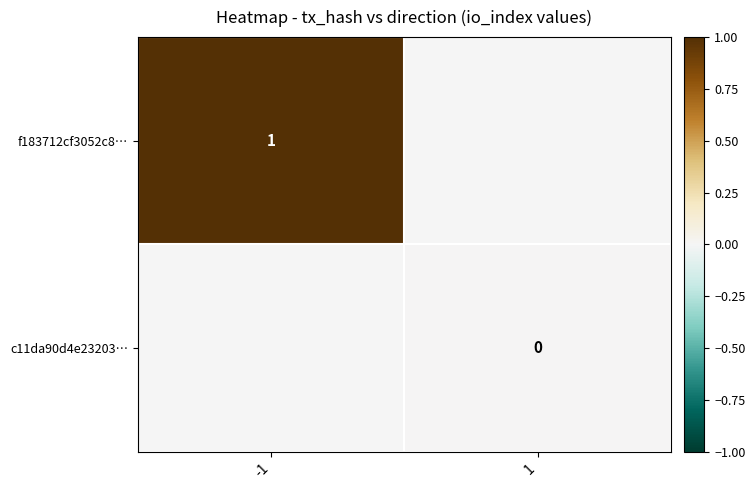

The value of f183712cf3052c8… at -1 is 1. True or false?

True